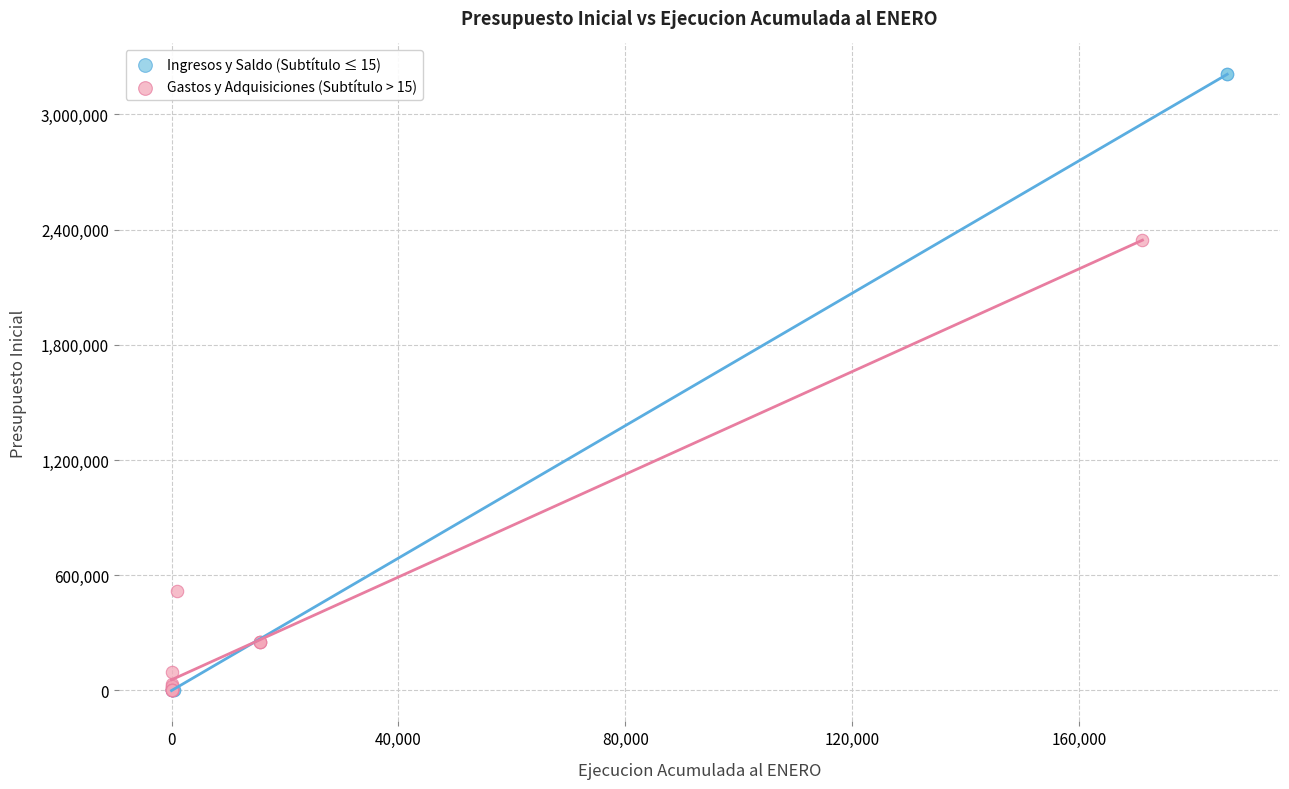

Which series reaches the maximum Y coordinate?

Ingresos y Saldo (Subtítulo ≤ 15)